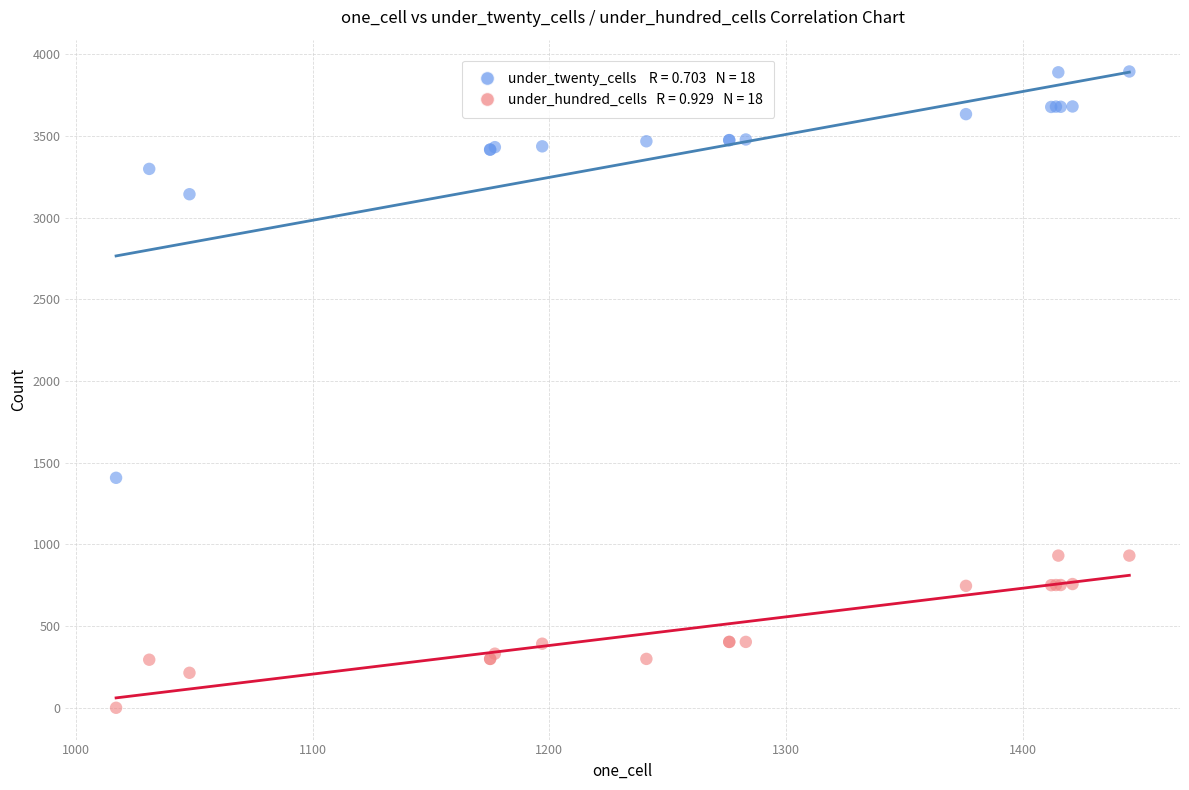

Across all series, what Y value is closest to 1947?

1408